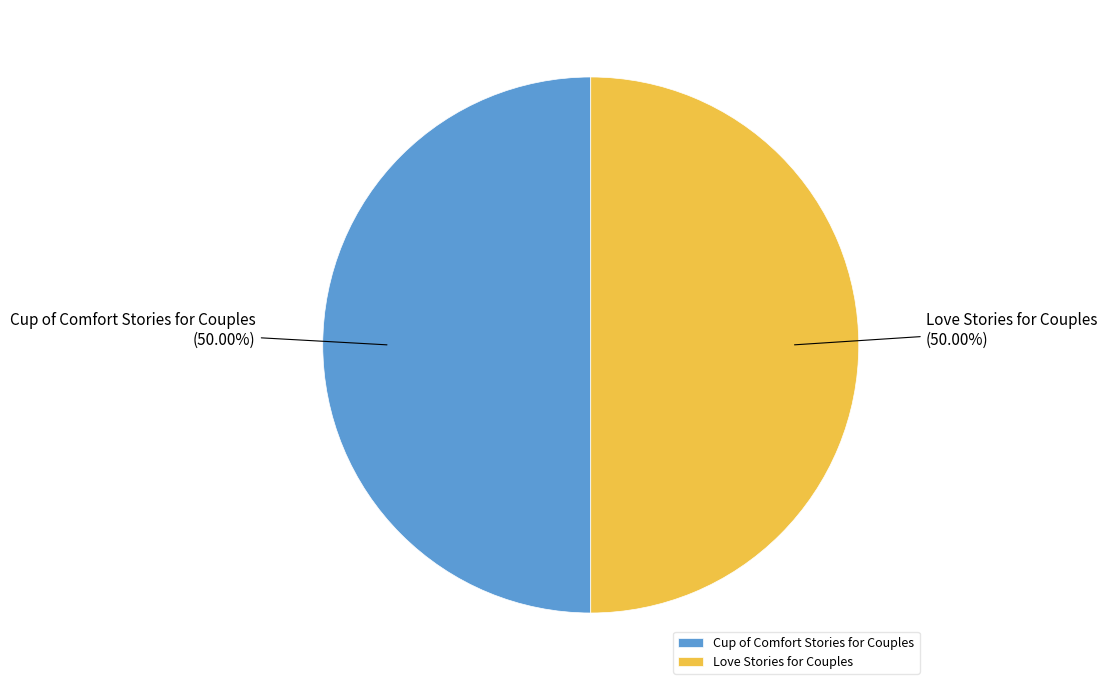

Combined, do Cup of Comfort Stories for Couples and Love Stories for Couples account for over 50%?

Yes